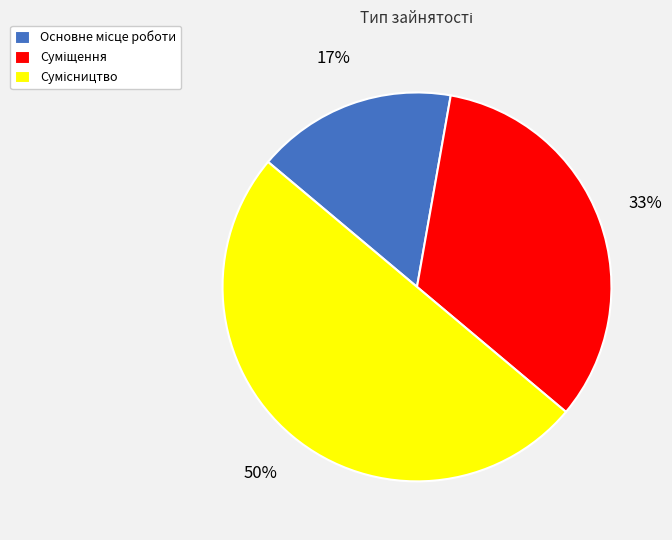

To the nearest percent, what is the average slice percentage?

33%